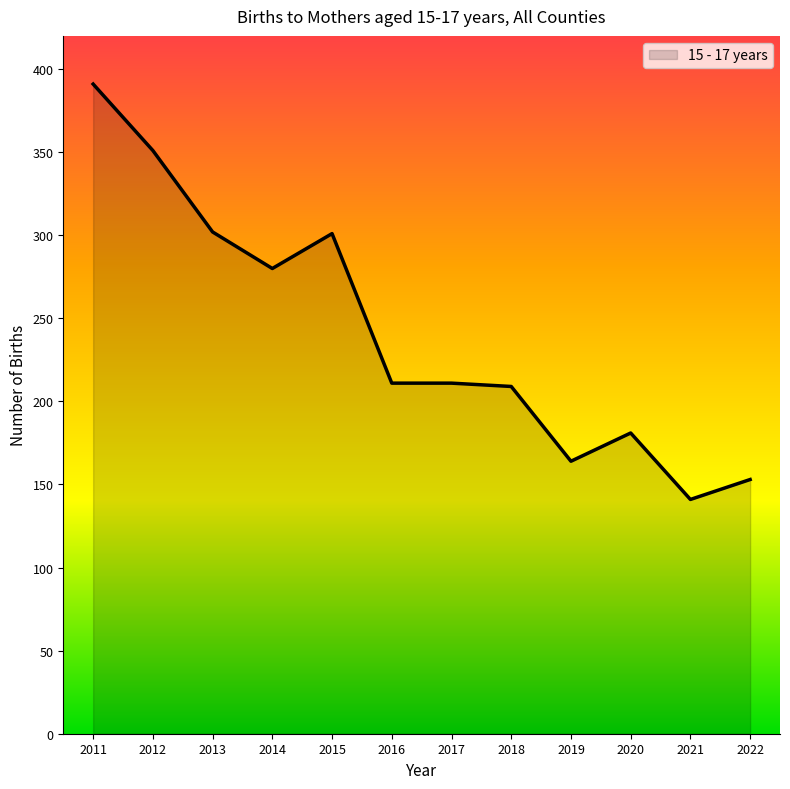

What is the difference between the maximum and minimum values?

250